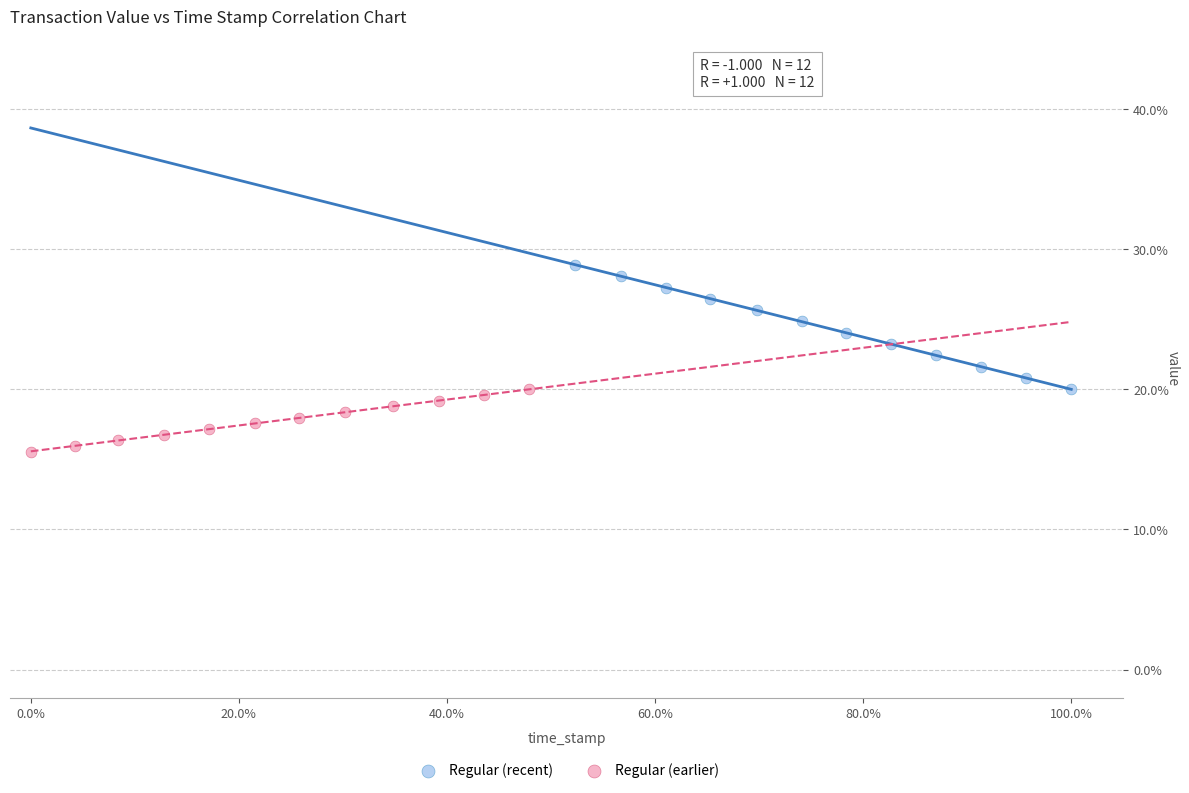

Which series has the largest Y range (max minus min)?

Regular (recent)